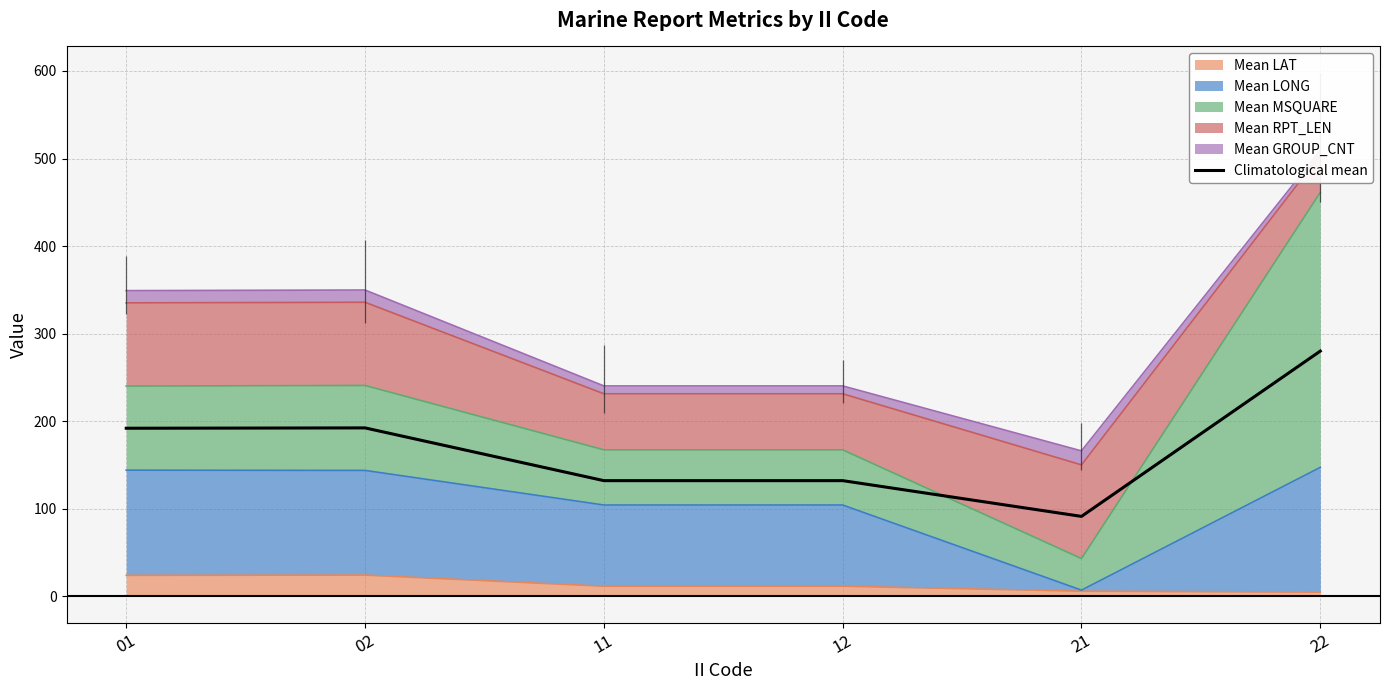

What is the difference between the maximum and second lowest values?

147.9